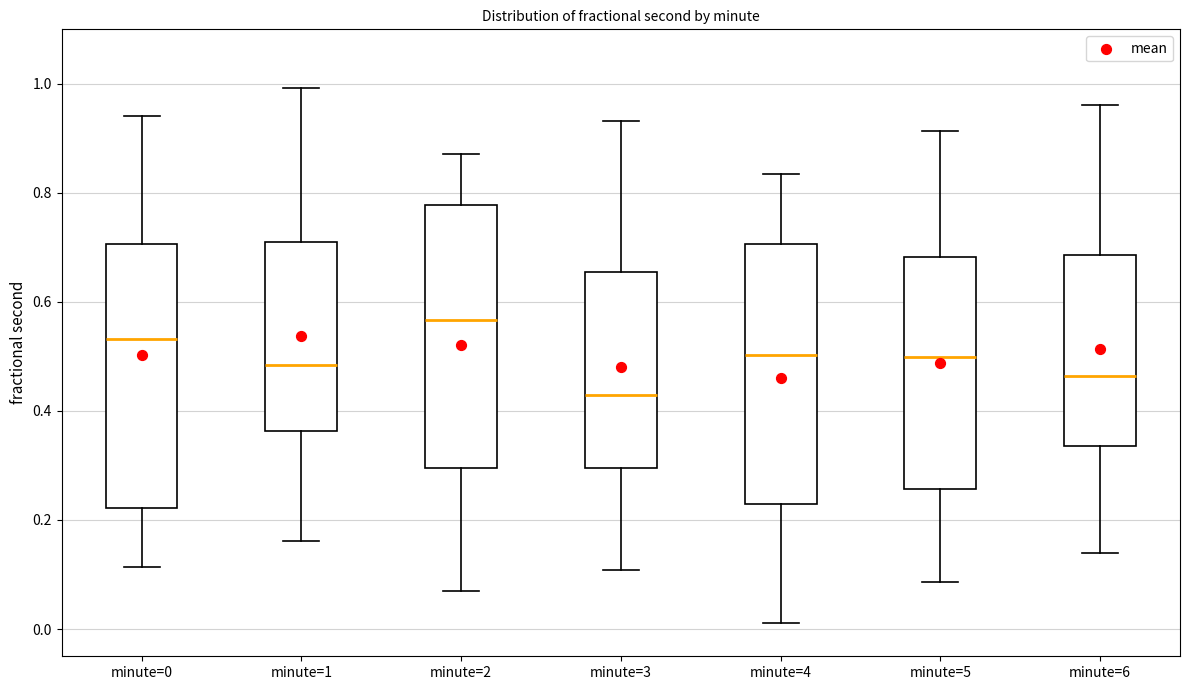

Reading left to right, read every box against the y-axis: the position of its median line, the range the box covers, and the ends of its whiskers. The values are not printed on the chart, so give them approximately, as read against the axis.

minute=0: median 0.54, box 0.22 to 0.70, whiskers 0.12 to 0.94
minute=1: median 0.48, box 0.36 to 0.70, whiskers 0.16 to 1.00
minute=2: median 0.56, box 0.30 to 0.78, whiskers 0.08 to 0.88
minute=3: median 0.42, box 0.30 to 0.66, whiskers 0.10 to 0.94
minute=4: median 0.50, box 0.22 to 0.70, whiskers 0.02 to 0.84
minute=5: median 0.50, box 0.26 to 0.68, whiskers 0.08 to 0.92
minute=6: median 0.46, box 0.34 to 0.68, whiskers 0.14 to 0.96